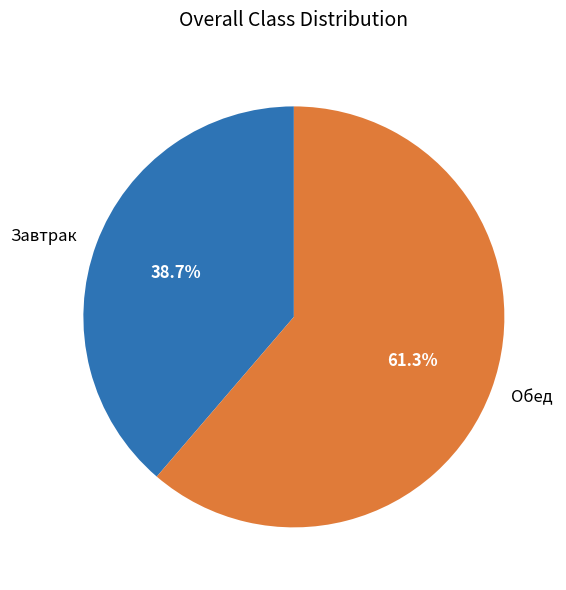

Is there any slice that represents more than half of the pie?

Yes